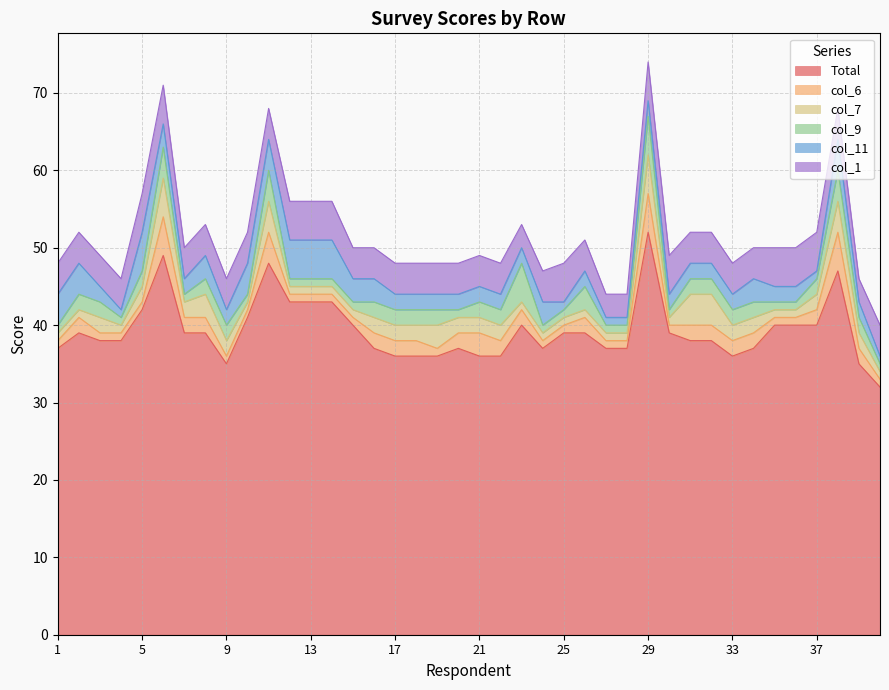

True or false: Total and col_11 cross at least once.

False